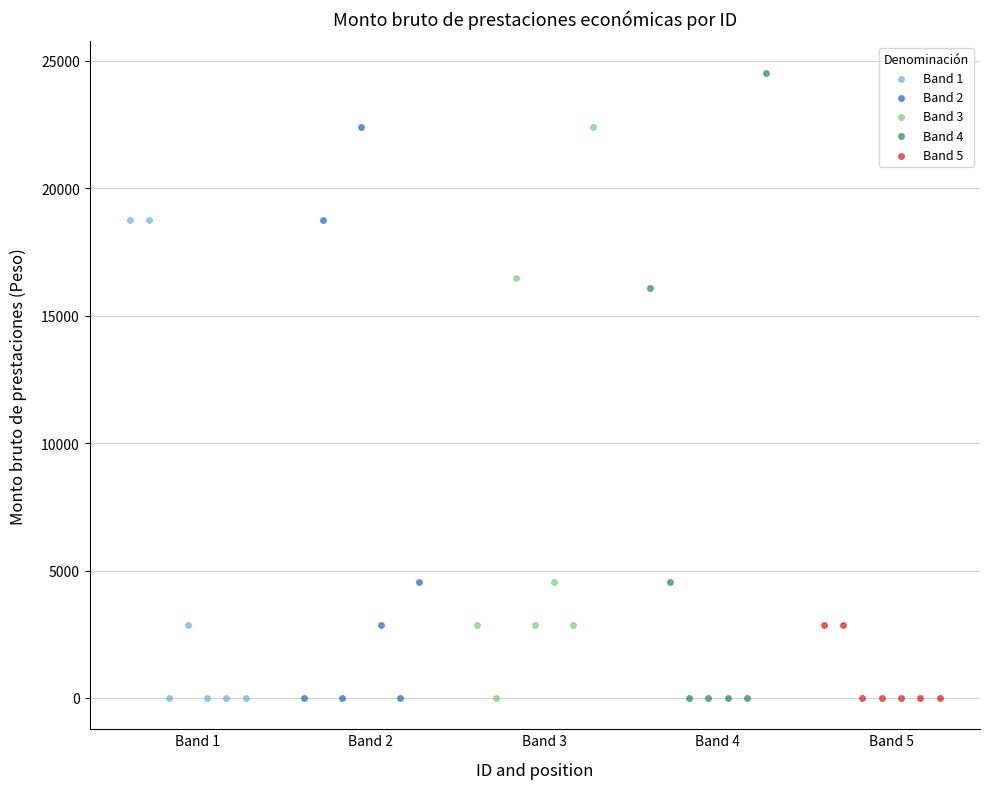

Which series reaches the maximum Y coordinate?

Band 4